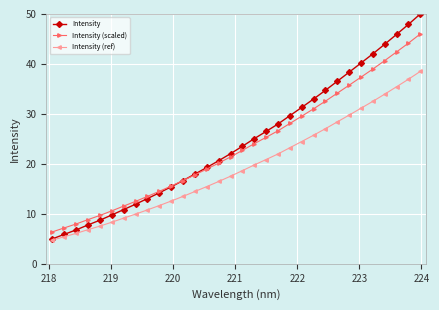

Which series has the largest range (max minus min)?

Intensity